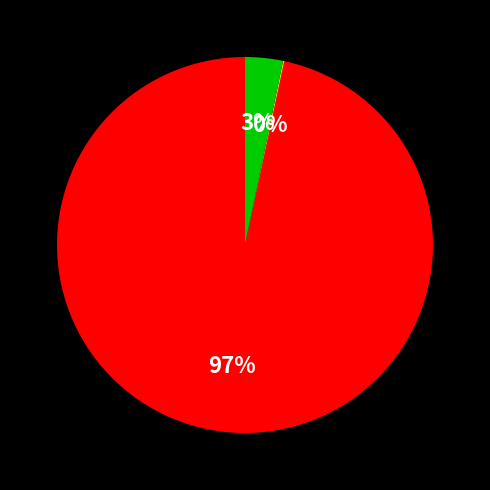

Does any single category account for the majority?

Yes